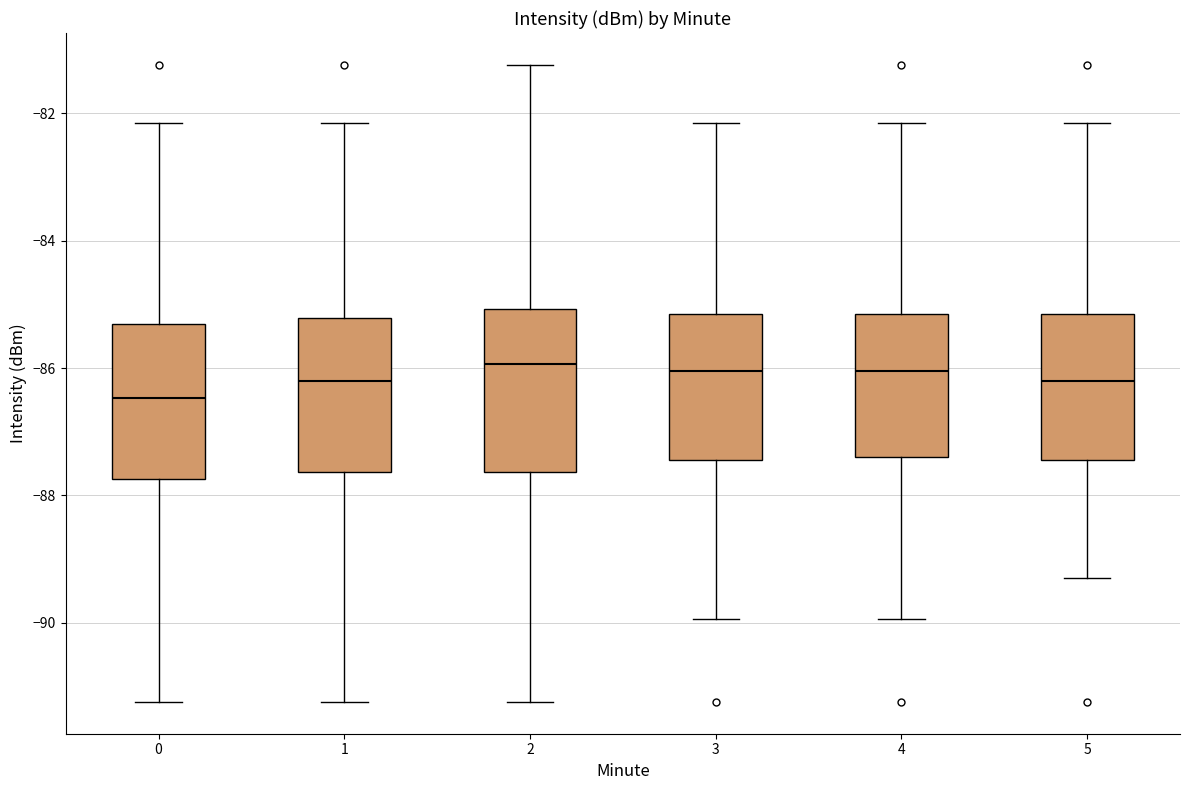

Reading left to right, transcribe this box plot: for each box, give where its median line is, the range the box spans, and where its two whiskers end, as read against the y-axis. The values are not printed on the chart, so give them approximately, as read against the axis.

0: median -86.4, box -87.8 to -85.4, whiskers -91.2 to -82.2
1: median -86.2, box -87.6 to -85.2, whiskers -91.2 to -82.2
2: median -86.0, box -87.6 to -85.0, whiskers -91.2 to -81.2
3: median -86.0, box -87.4 to -85.2, whiskers -90.0 to -82.2
4: median -86.0, box -87.4 to -85.2, whiskers -90.0 to -82.2
5: median -86.2, box -87.4 to -85.2, whiskers -89.2 to -82.2